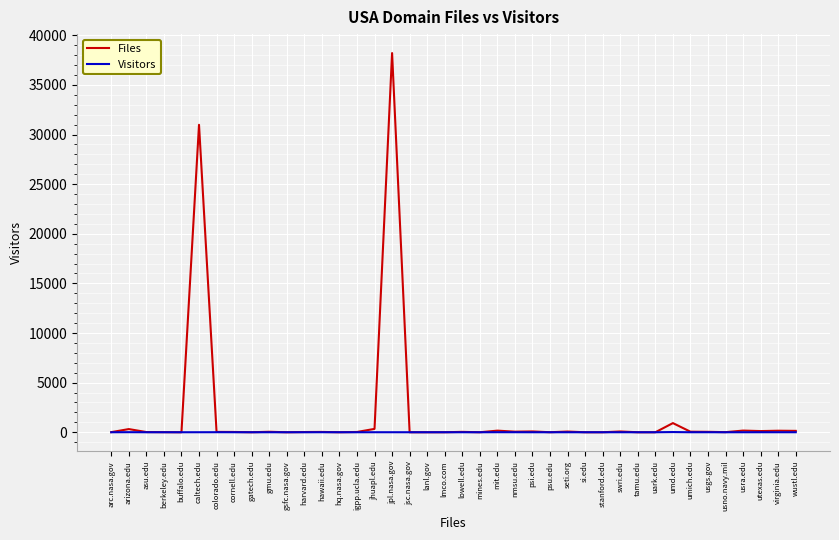

Is this an area chart (filled region under the line)?

No